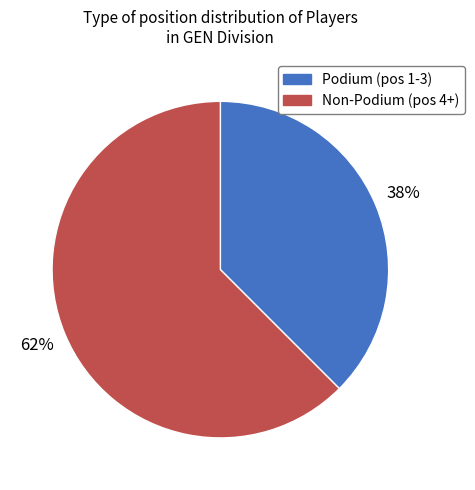

Does any single category account for the majority?

Yes